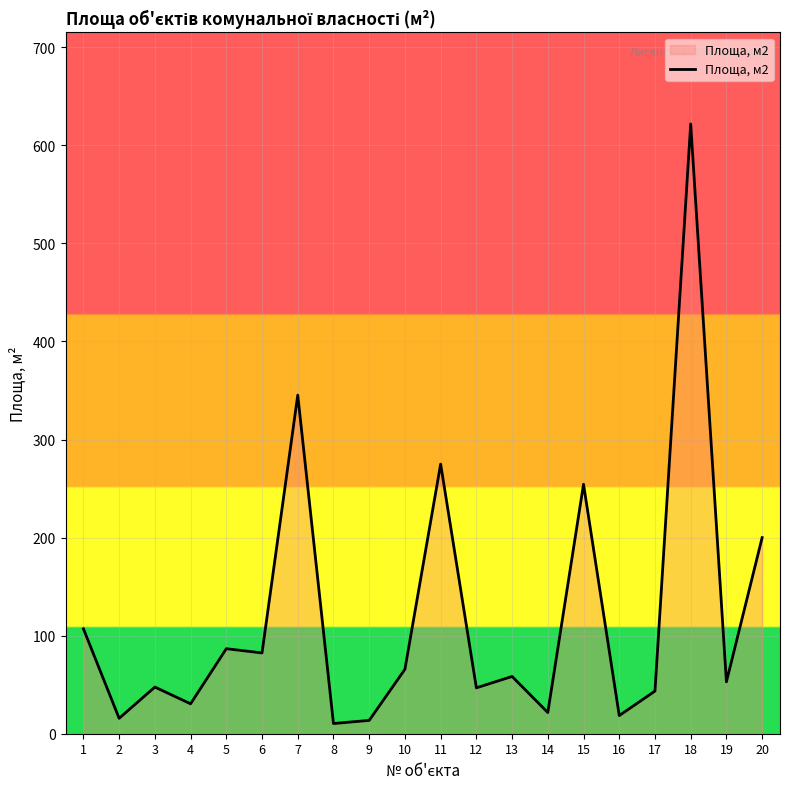

The value at 10 is 65.7. True or false?

True